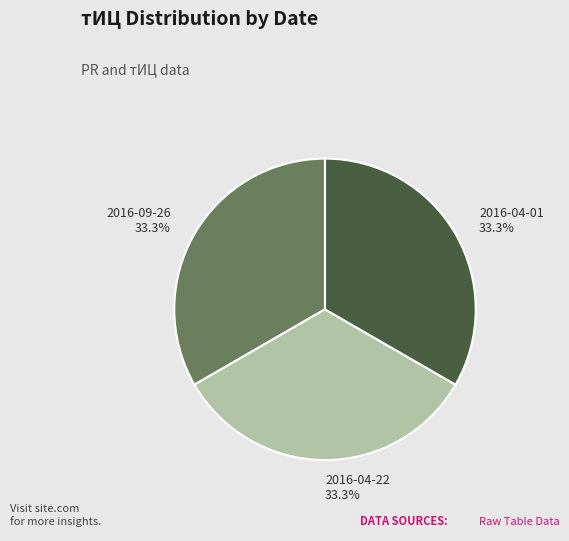

What portion of the pie excludes 2016-09-26 33.3%?

66.7%